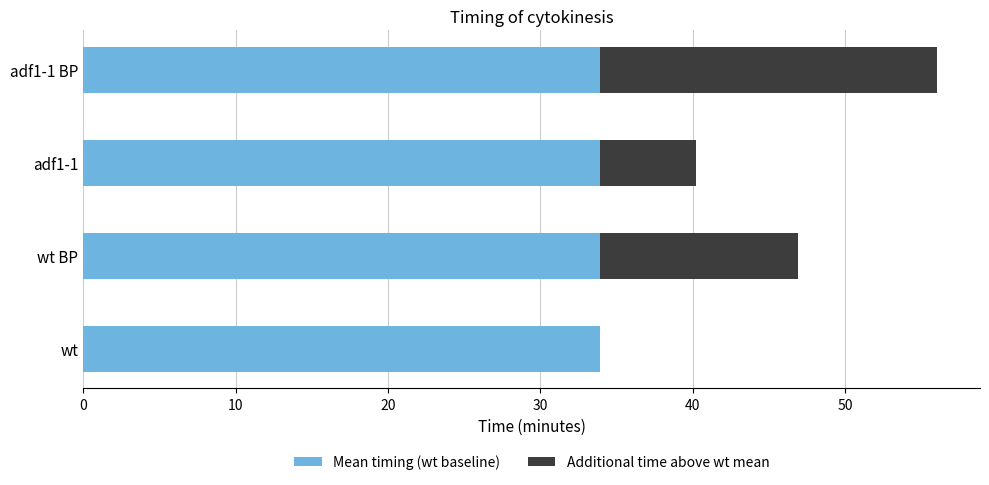

Count the number of categories in the chart.

4